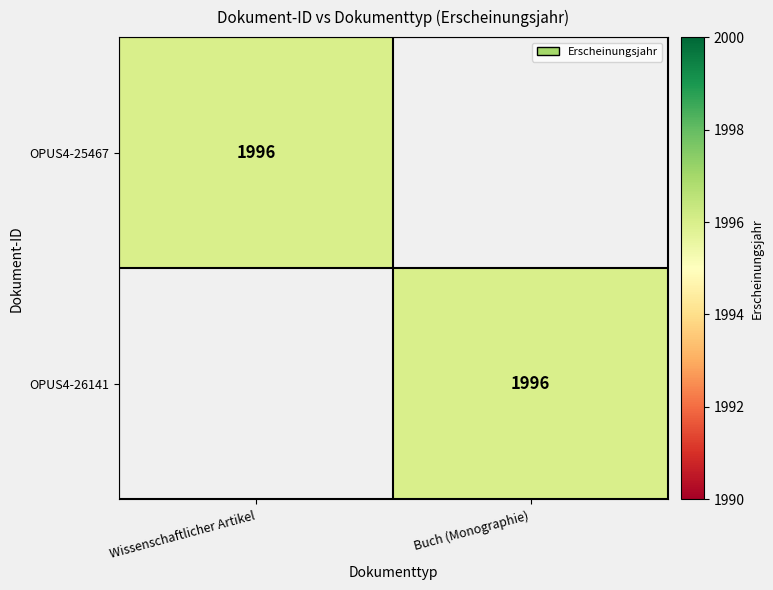

True or false: OPUS4-26141 has a value of 3369 at Buch (Monographie).

False